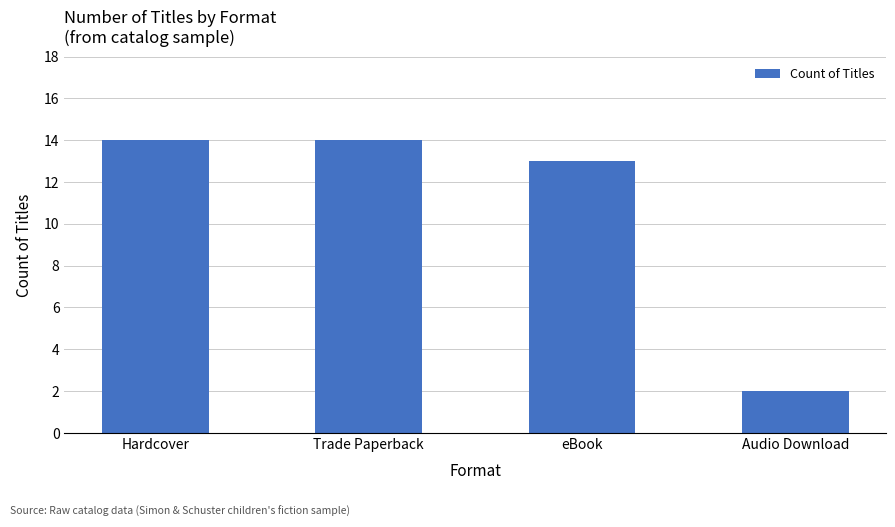

What is the label of the 2nd bar from the left?

Trade Paperback